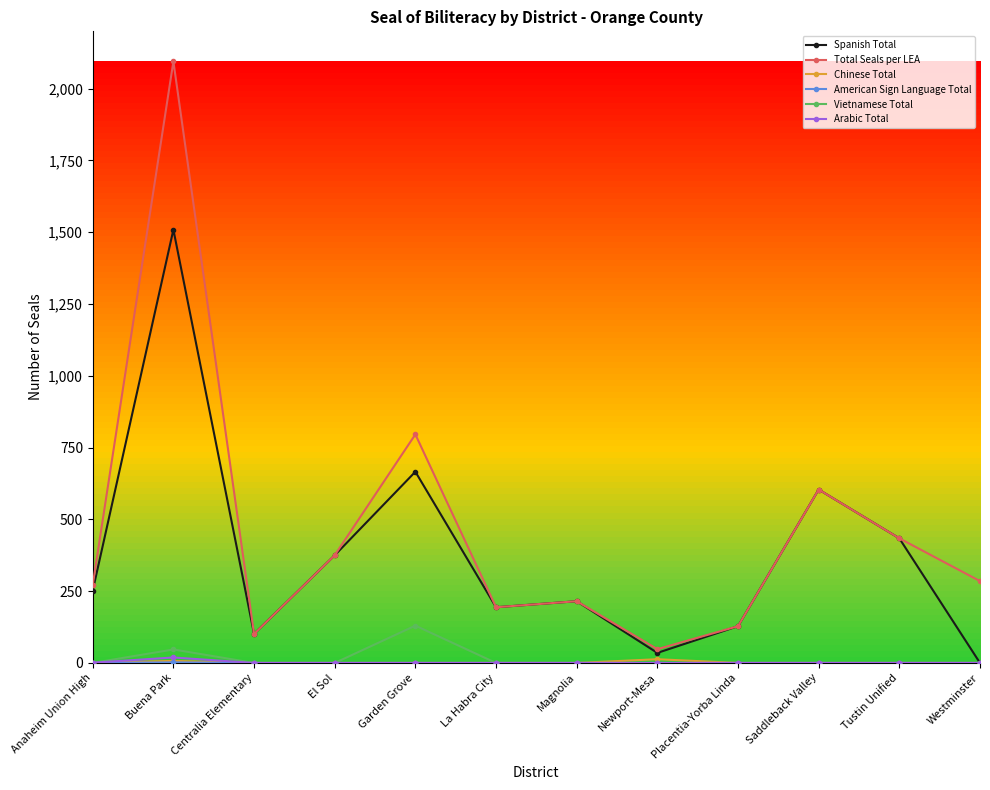

How many values in Spanish Total are above zero?

11